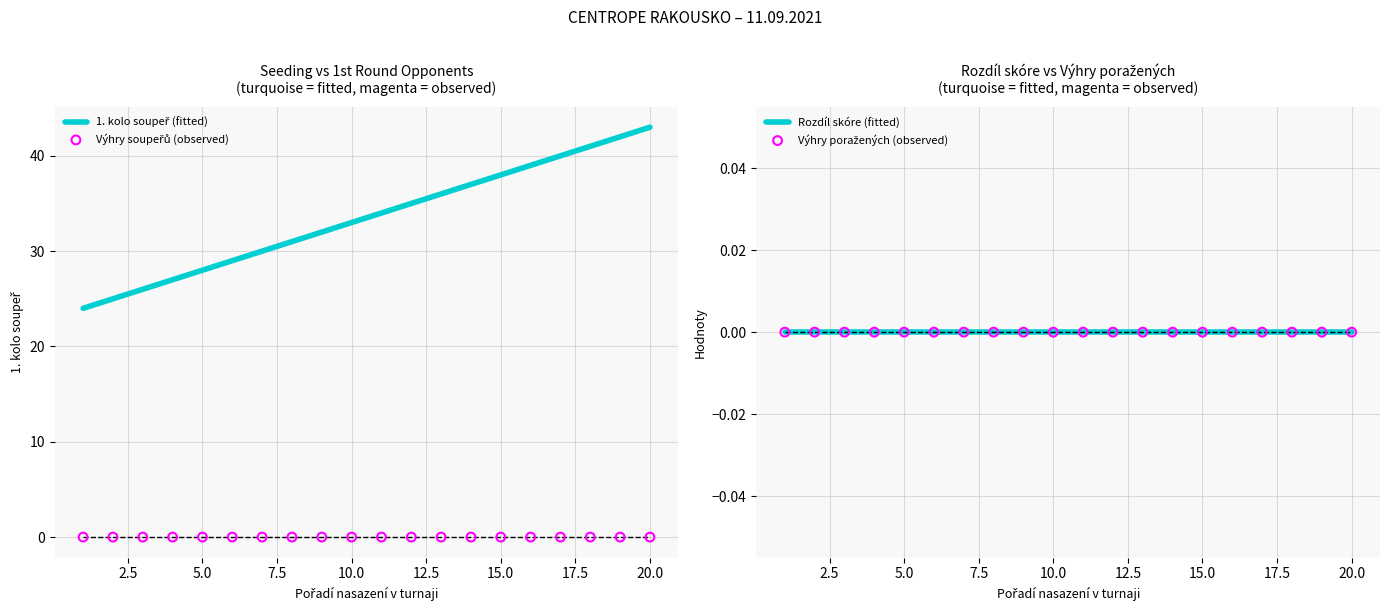

Which series has the widest spread of Y values?

1. kolo soupeř (fitted)